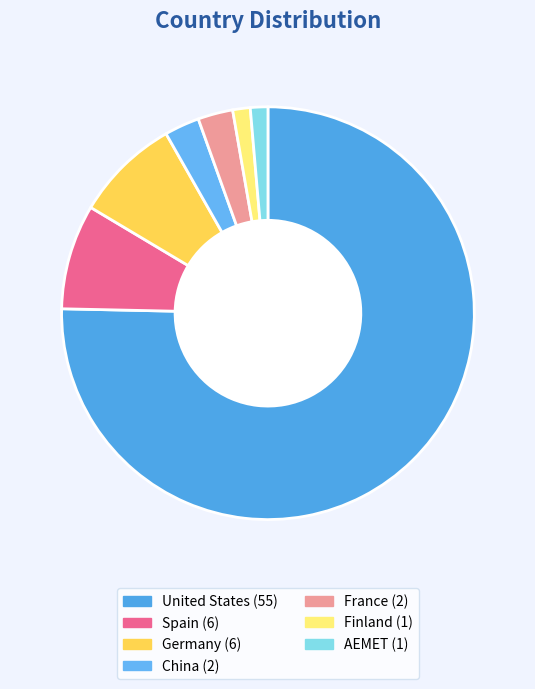

Count the number of slices in the pie.

7